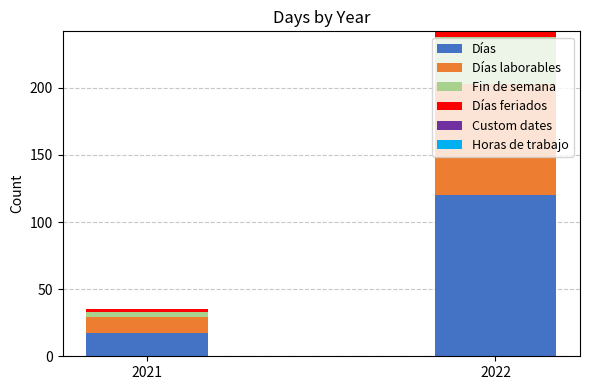

What is the approximate value of Días at 2022?

120